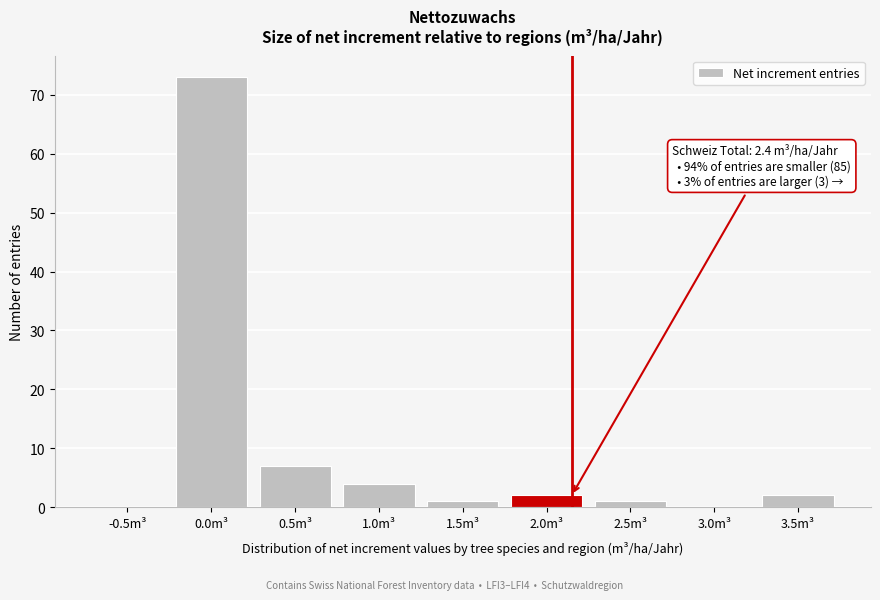

Reading left to right, transcribe all the data shown in this chart.

-0.5m³=0	0.0m³=73	0.5m³=7	1.0m³=4	1.5m³=1	2.0m³=2	2.5m³=1	3.0m³=0	3.5m³=2